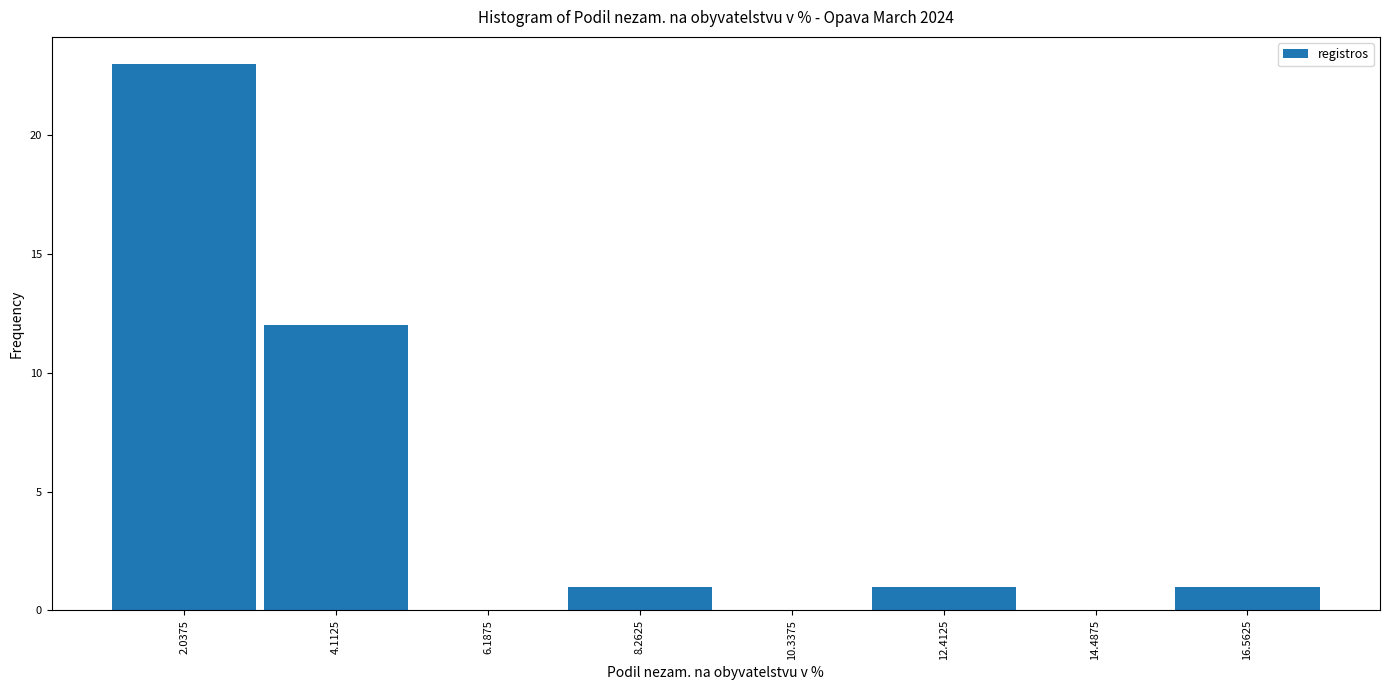

Over which range of the x-axis is the bar tallest?

1.0 to 3.0